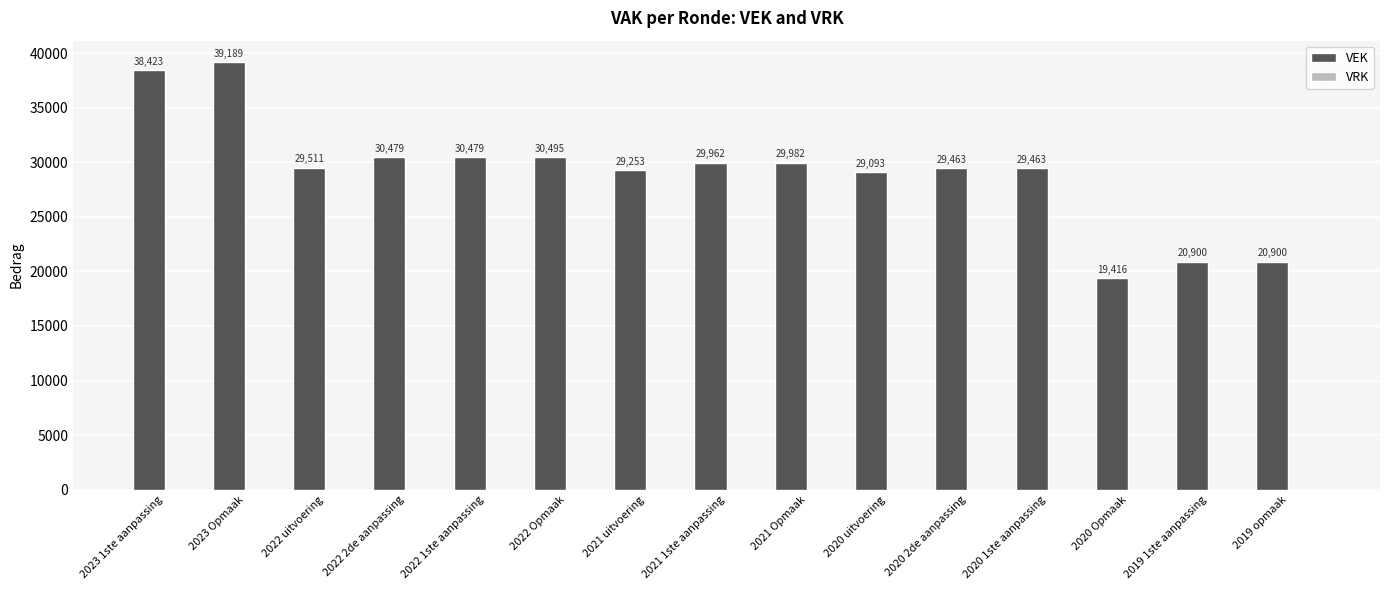

What is the difference between the values at 2023 Opmaak and 2022 1ste aanpassing?

8710